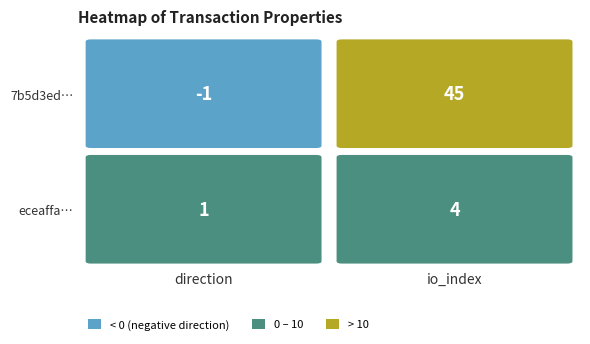

Rank the series by their maximum value, from lowest to highest.

eceaffae564cad866f649812506931c36fb7970, 7b5d3ed202cd44dd5e63d839acdca0b2573f3d4